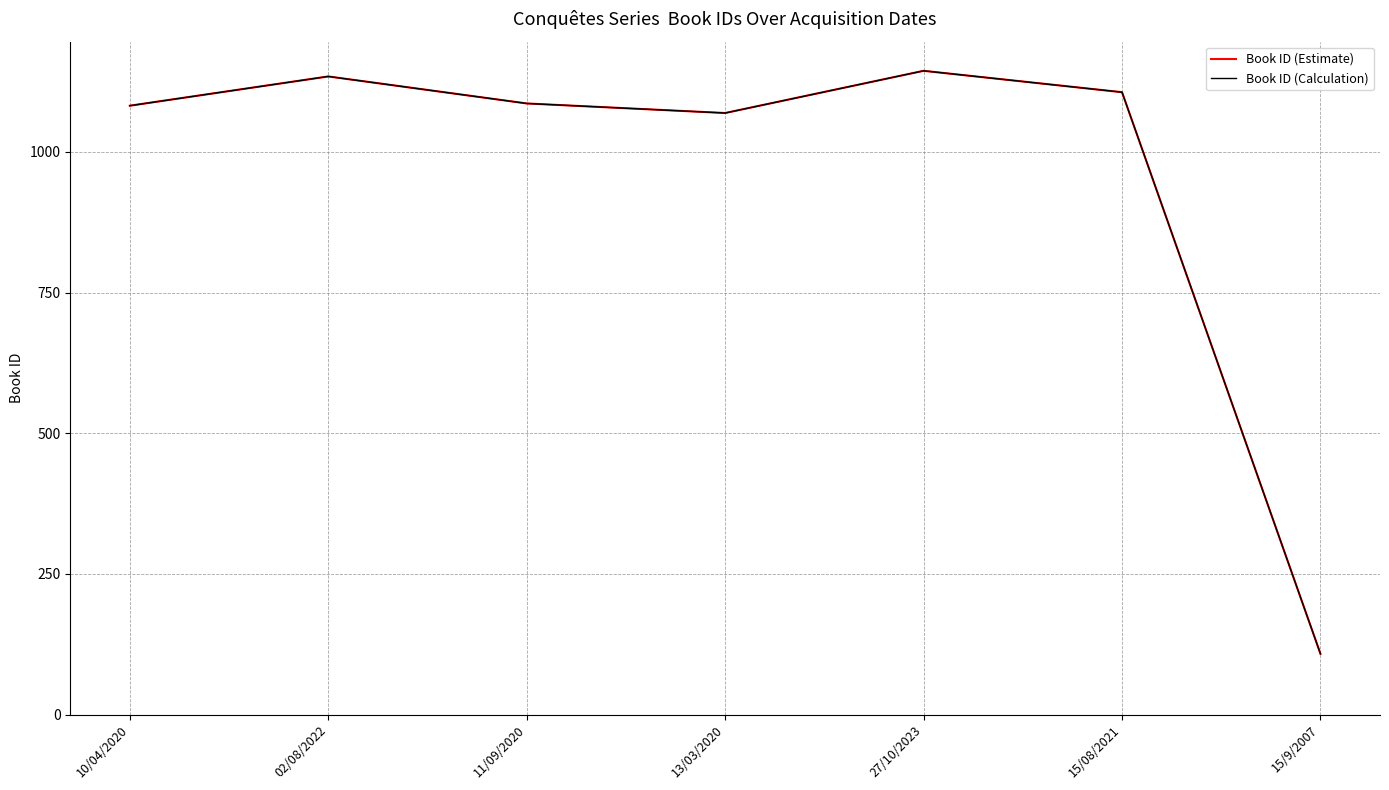

Does the chart display data point markers on the line(s)?

No